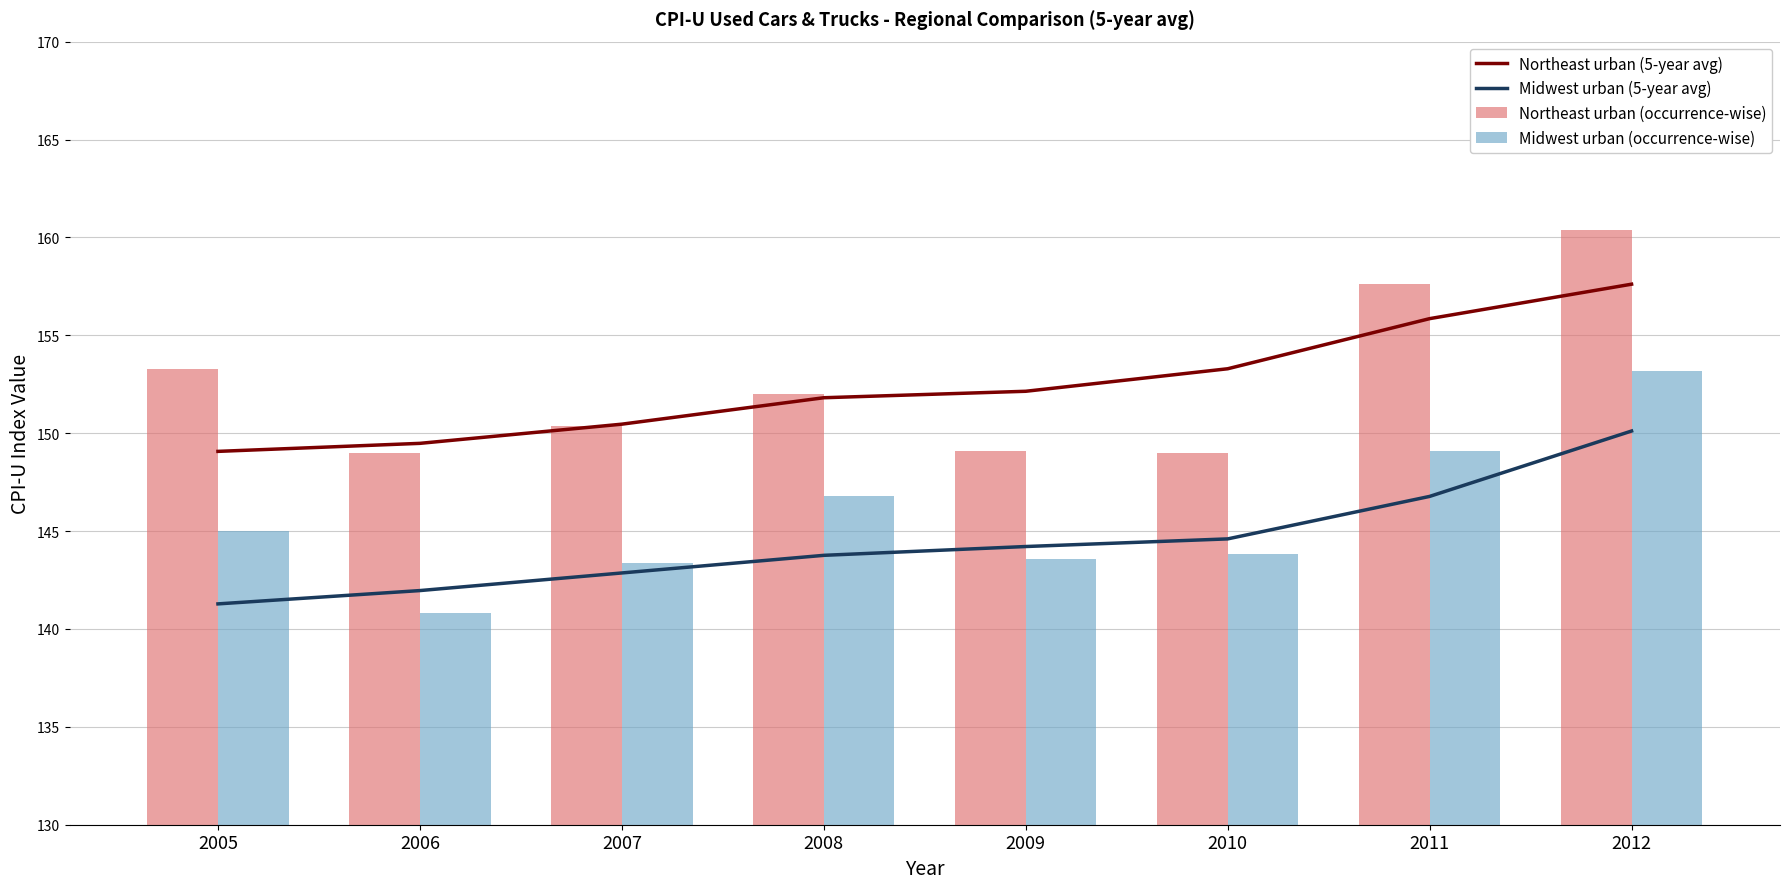

Is the value of Midwest urban (occurrence-wise) at 2012 greater than the value of Midwest urban (5-year avg) at 2010?

Yes